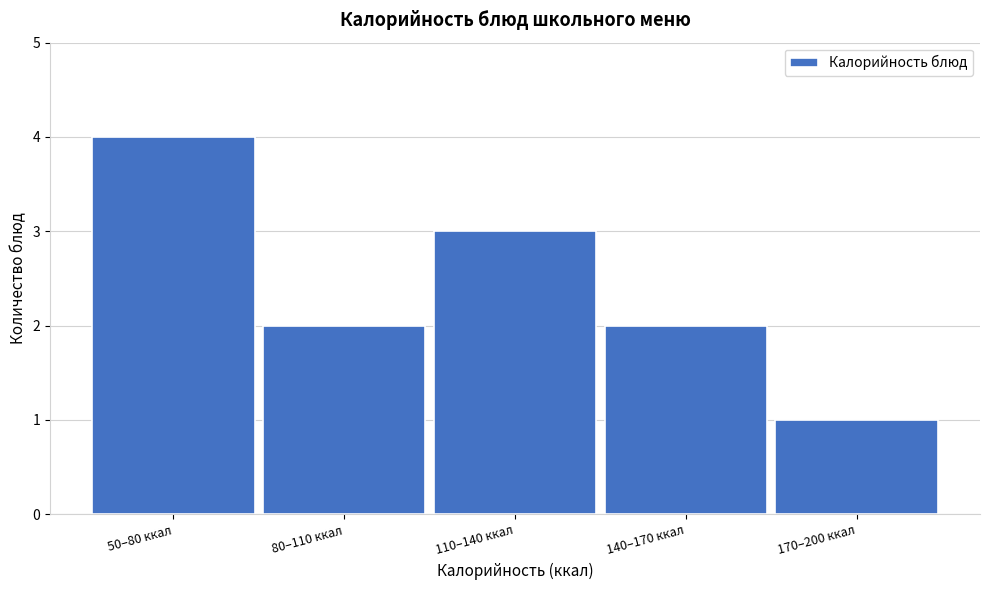

Reading left to right, list all the values displayed in this chart.

50–80 ккал=4	80–110 ккал=2	110–140 ккал=3	140–170 ккал=2	170–200 ккал=1